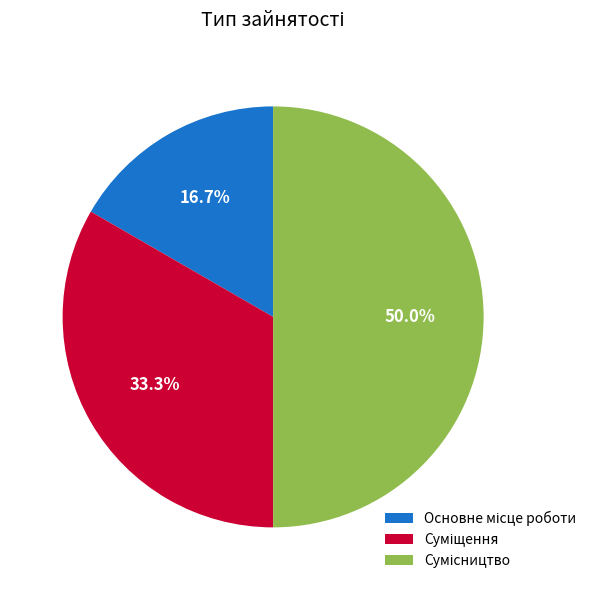

Does Суміщення account for over 50% of the chart?

No